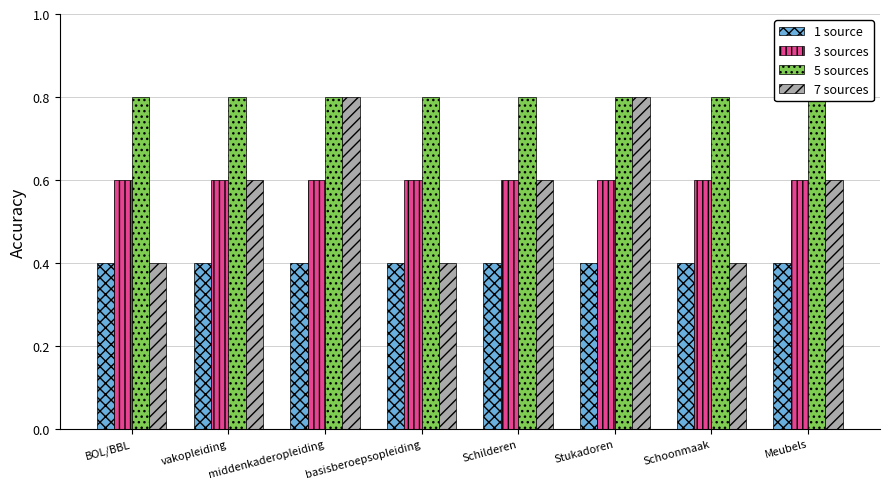

Read the 5 sources value at basisberoepsopleiding.

0.8